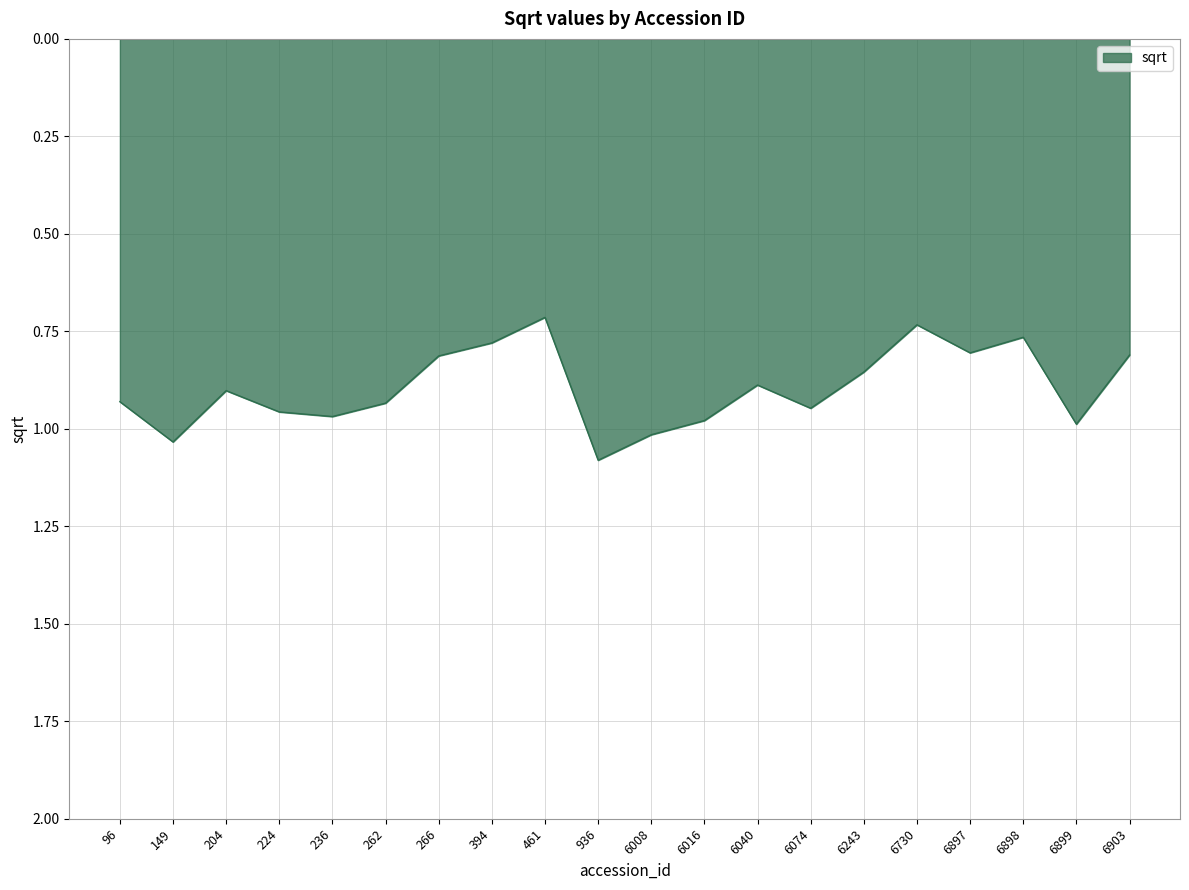

The chart shows a value of 0.8 at 266. True or false?

True